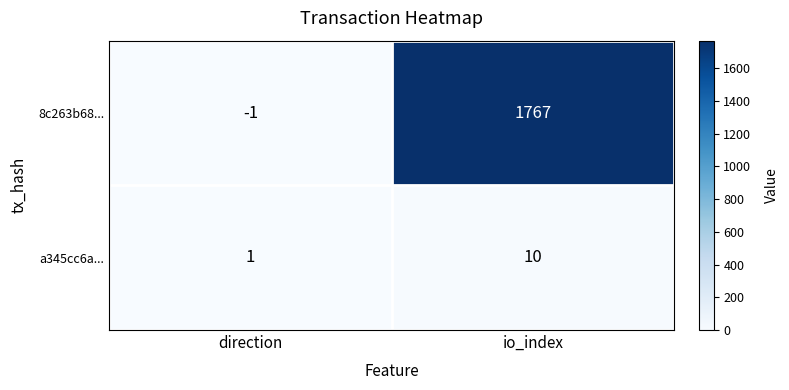

The 8c263b68... series shows 1767 at io_index. True or false?

True